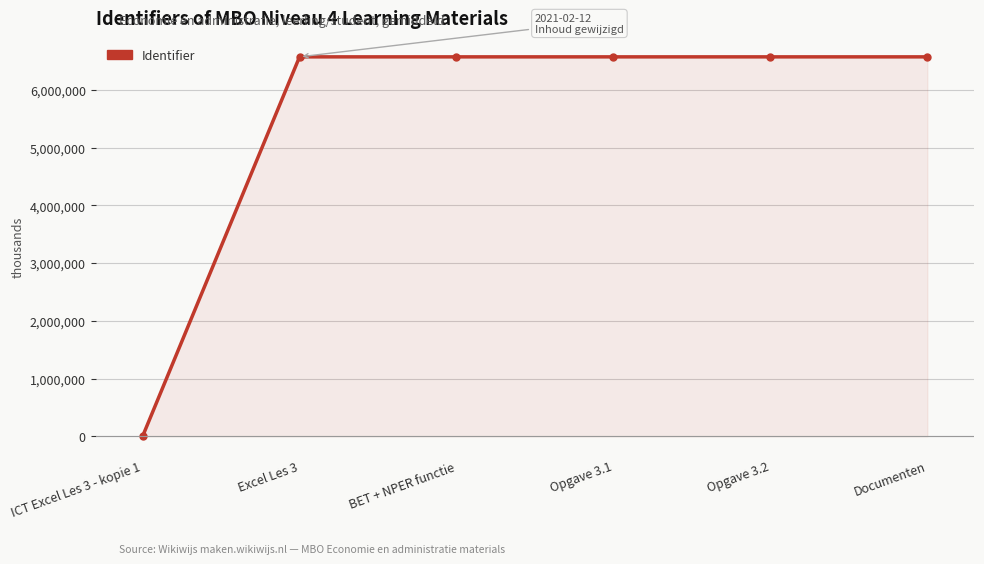

What is the greatest value displayed?

6573532